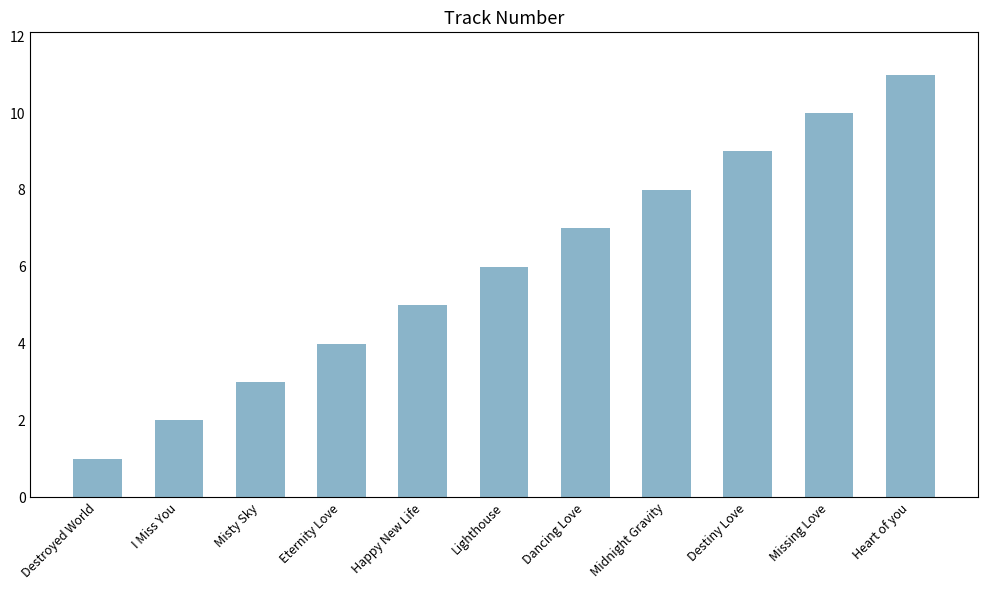

What is the label of the 6th bar from the left?

Lighthouse